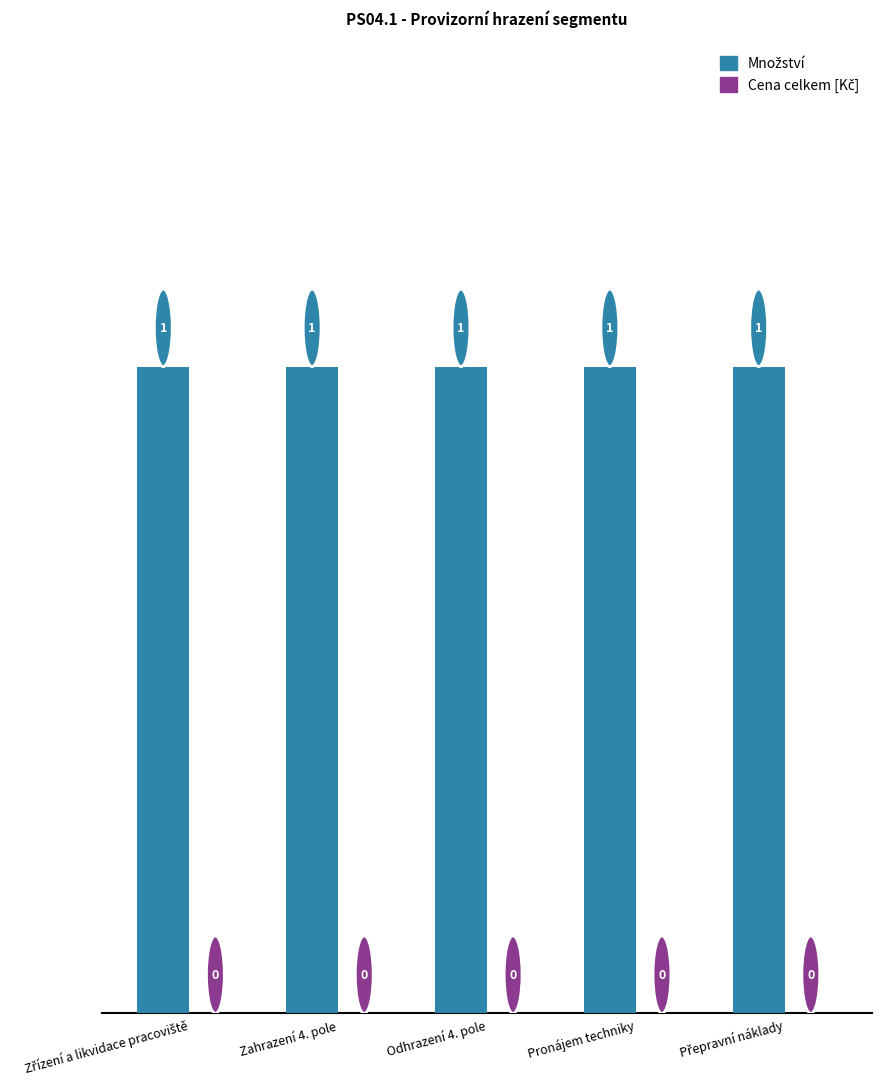

What is the label of the 4th bar from the left?

Pronájem techniky